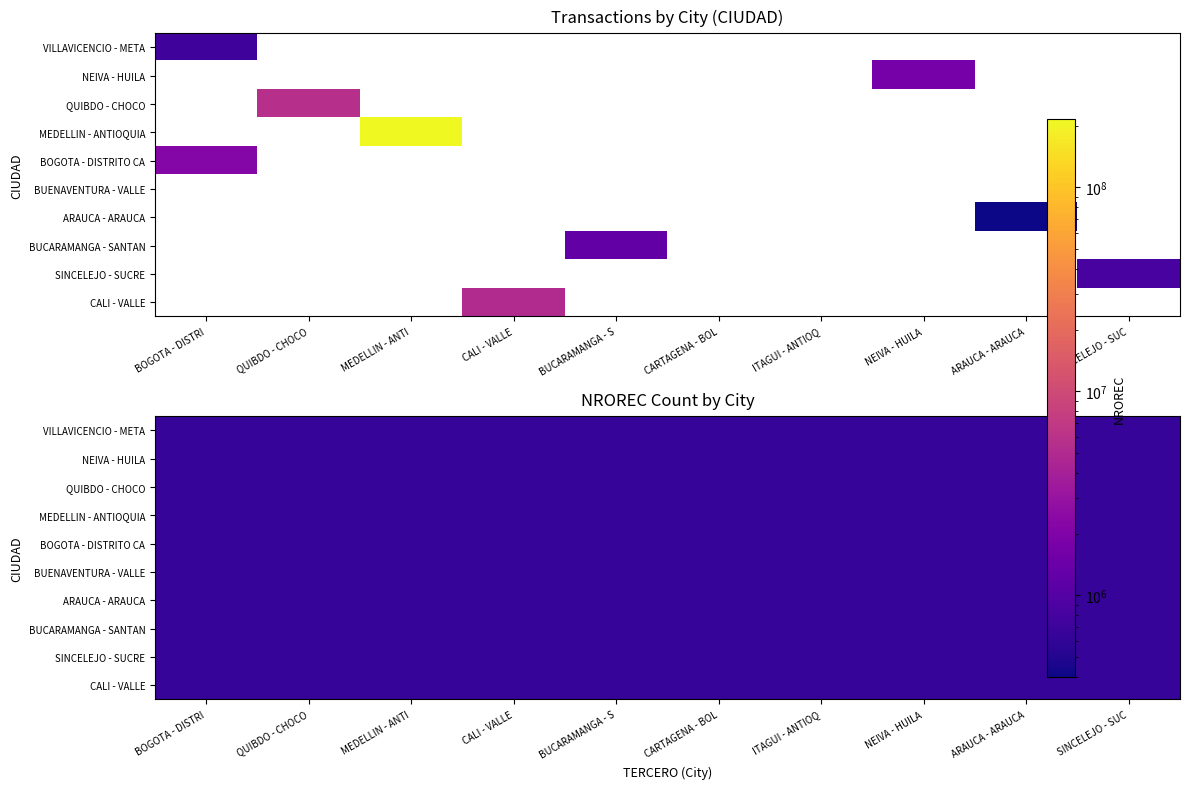

What is the difference between the maximum and minimum values in the BUCARAMANGA - SANTAN series?

1259983